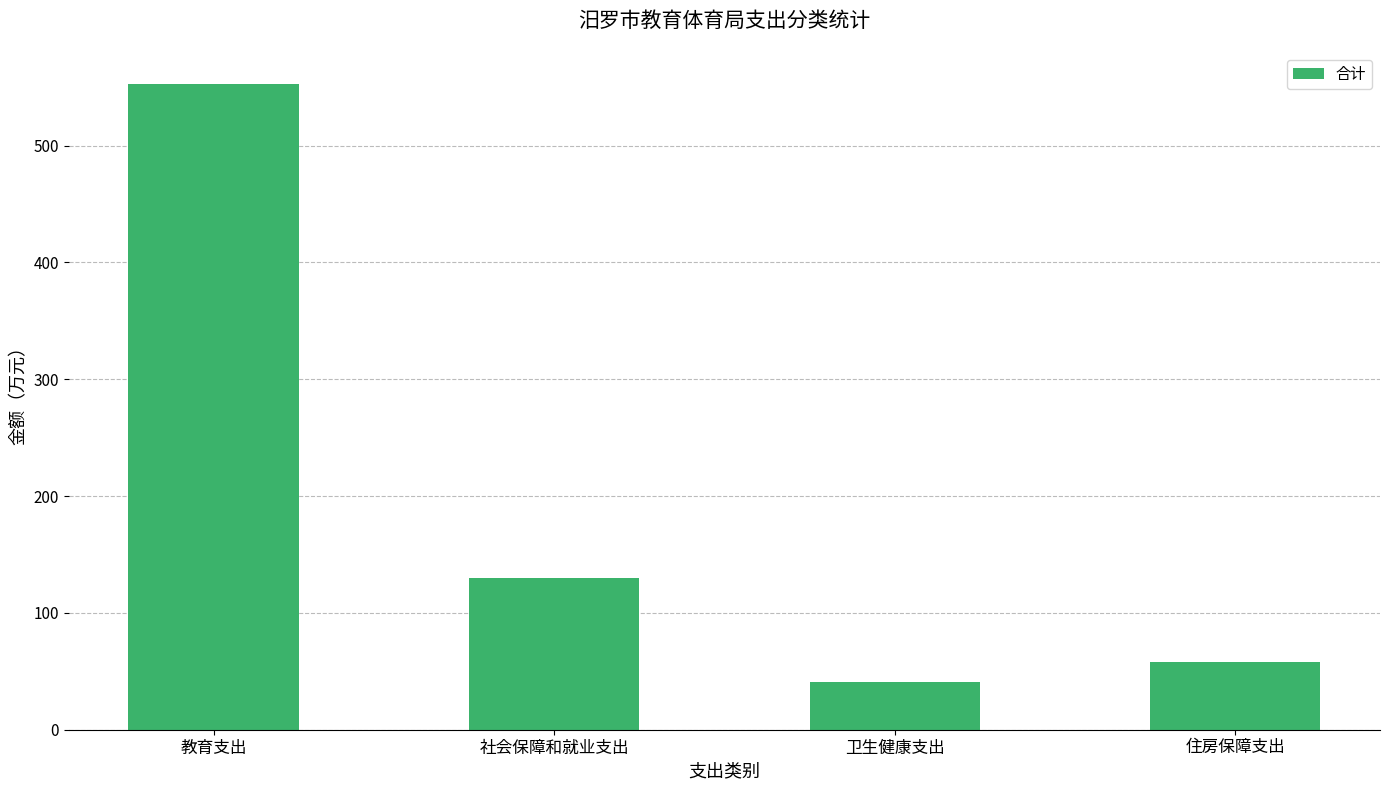

Reading left to right, transcribe all the data shown in this chart.

教育支出=552.5	社会保障和就业支出=130.2	卫生健康支出=41.3	住房保障支出=58.2